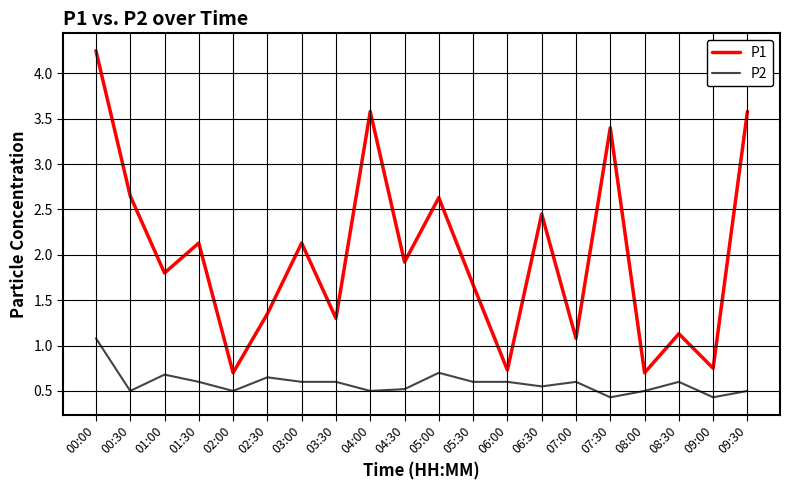

What position from the right is 09:30?

1